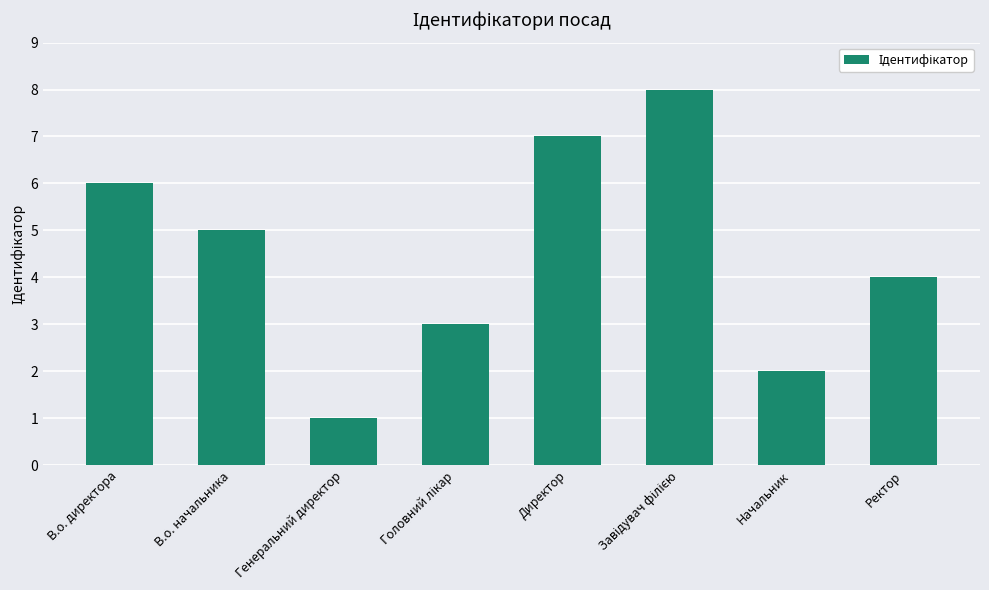

Reading left to right, what are all the values shown in this chart?

6	5	1	3	7	8	2	4